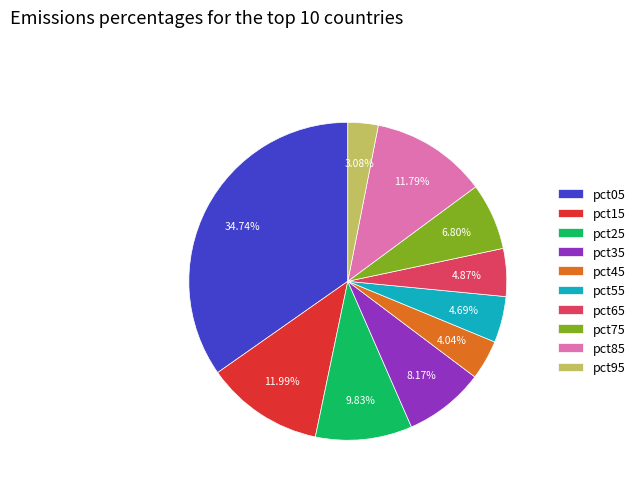

Count the number of slices in the pie.

10